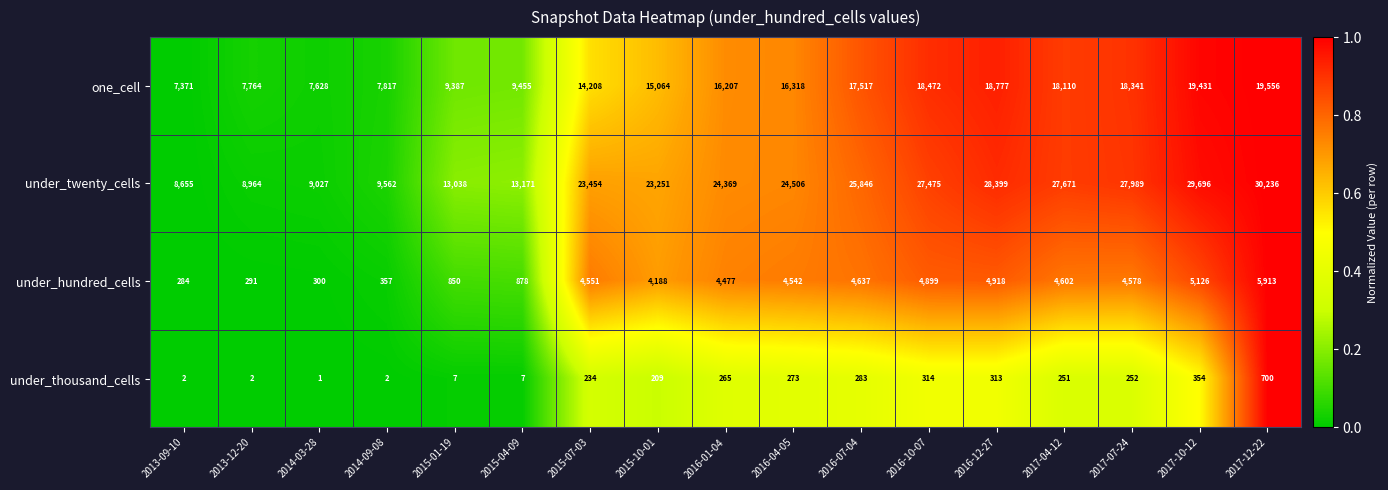

Count the number of categories in the chart.

17